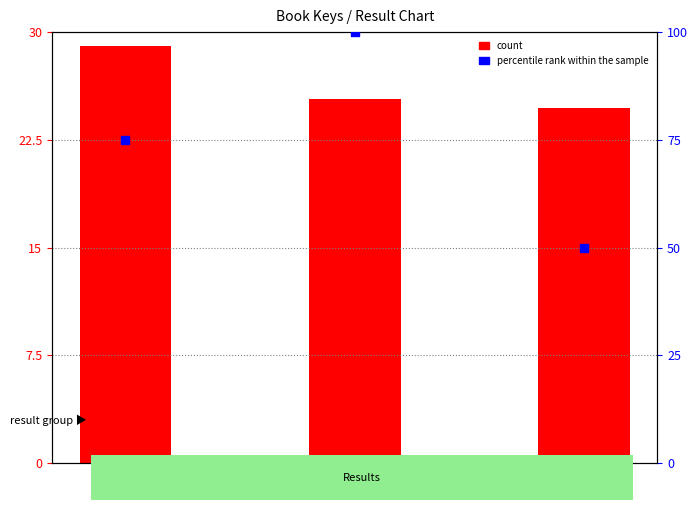

Which series has the widest spread of Y values?

percentile rank within the sample